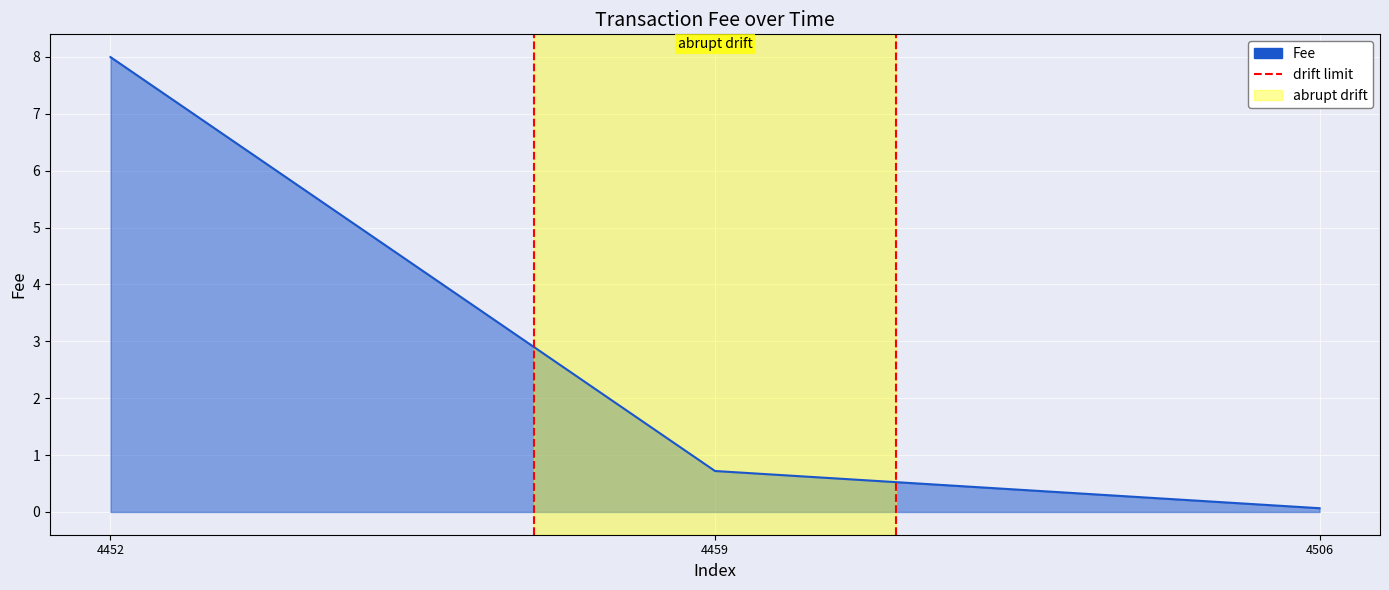

True or false: the data shows 11.4 at 2019-01-22 20:03:53.

False